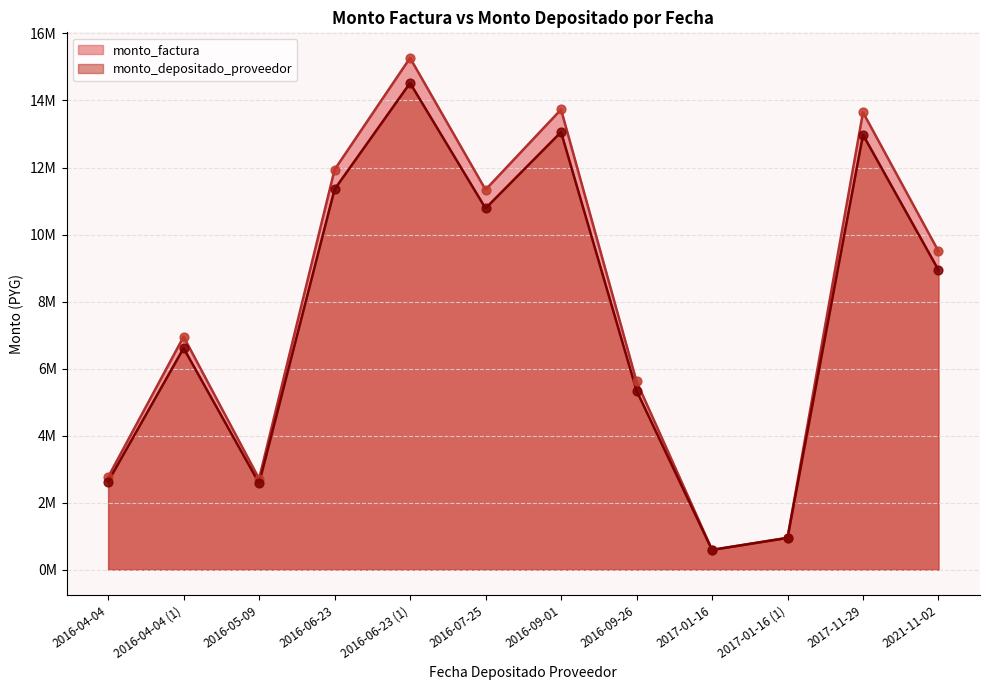

At which category is the sum across all series the highest?

2016-06-23 (1)